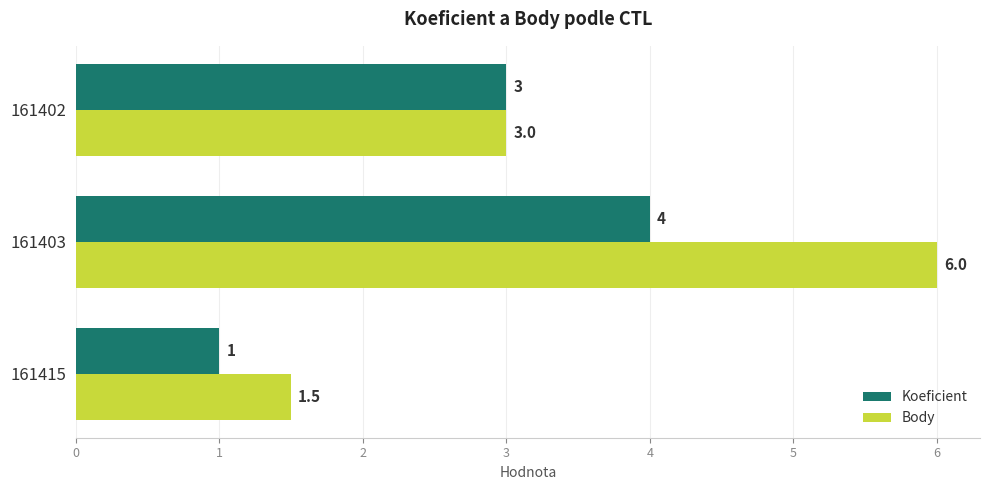

What is the sum of the Koeficient values at 161403 and 161402?

7.0